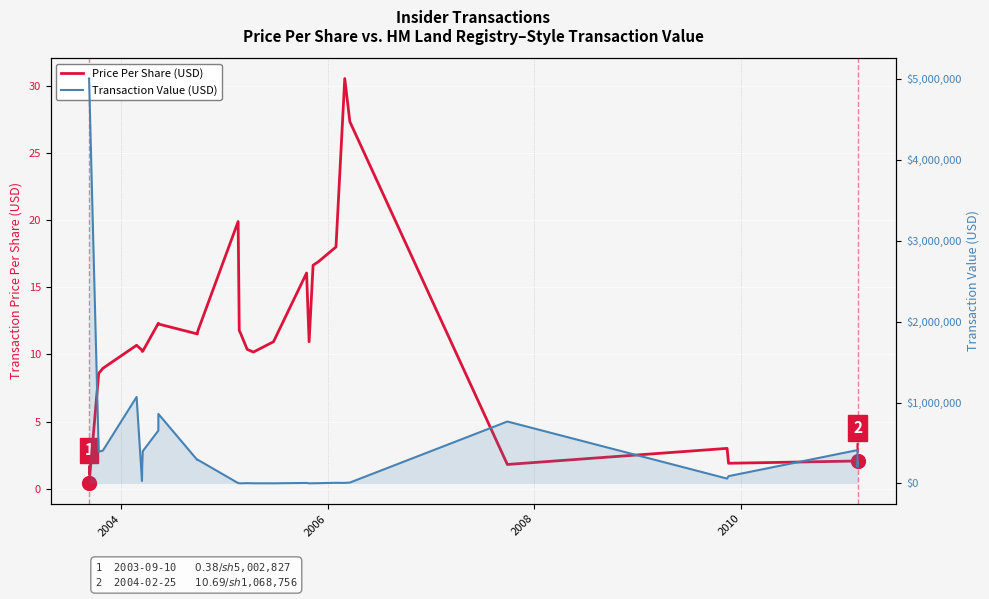

Is it true that Price Per Share (USD) equals 2.9 at 29?

False